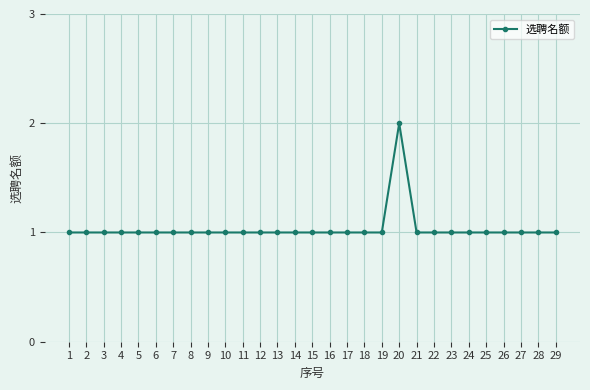

What is the change in value from 17 to 20?

+1